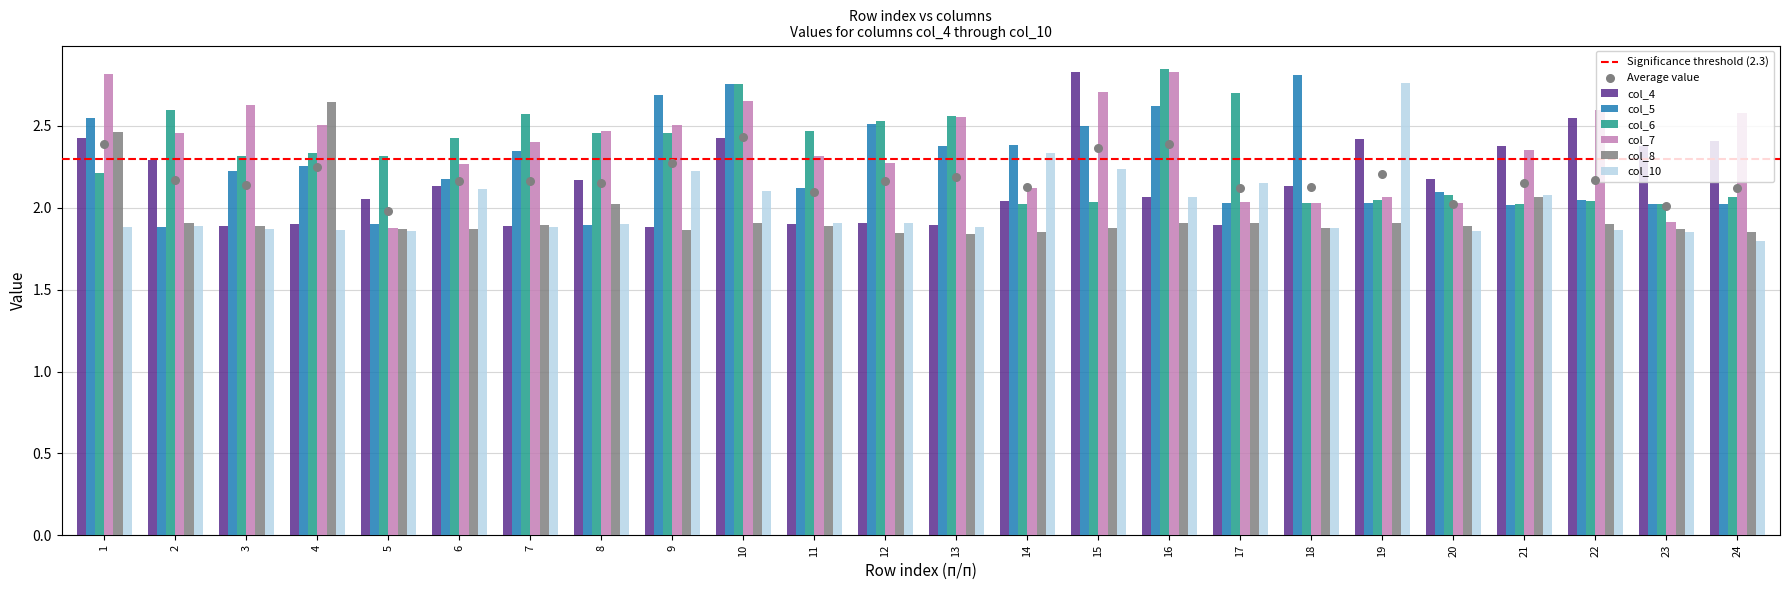

At how many categories does at least one series exceed 2?

24